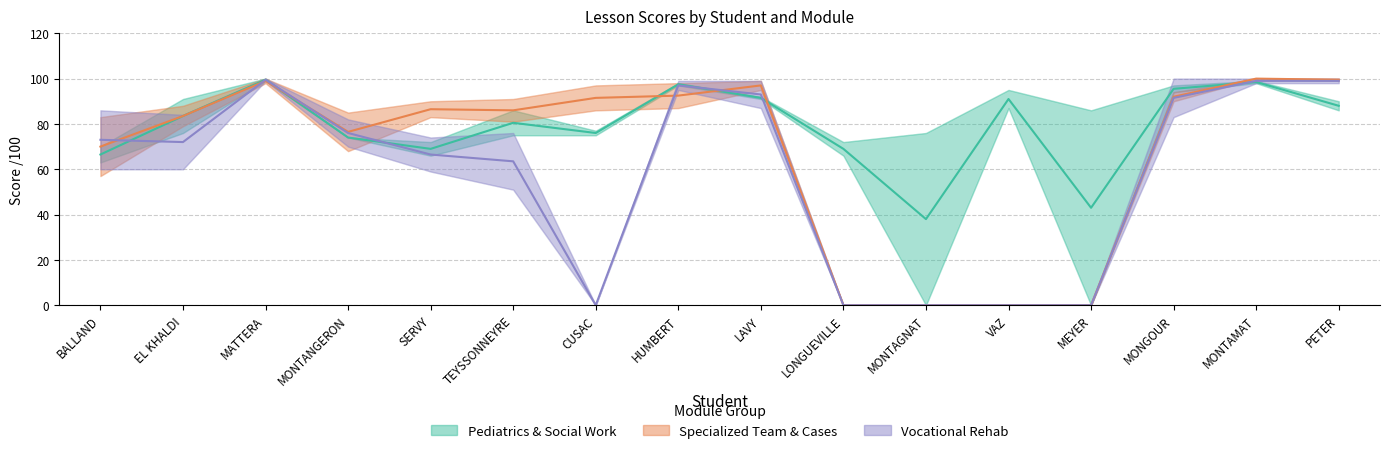

Which series has the largest total across all categories?

Pediatrics & Social Work